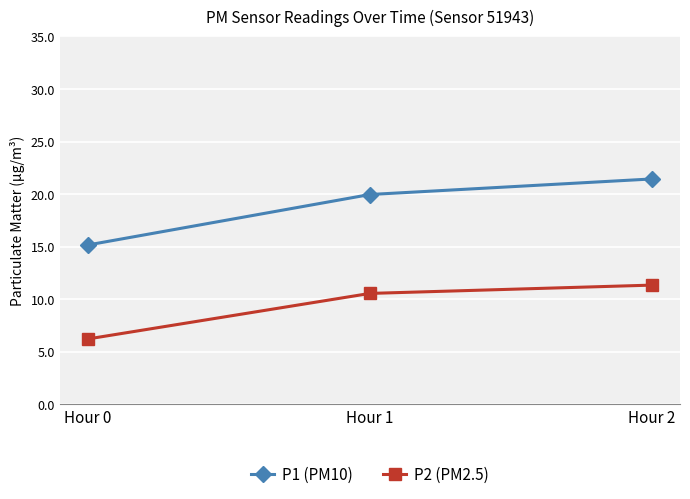

Reading left to right, transcribe all the data shown in this chart.

P1 (PM10): Hour 0=15.2	Hour 1=20.0	Hour 2=21.4
P2 (PM2.5): Hour 0=6.2	Hour 1=10.6	Hour 2=11.3